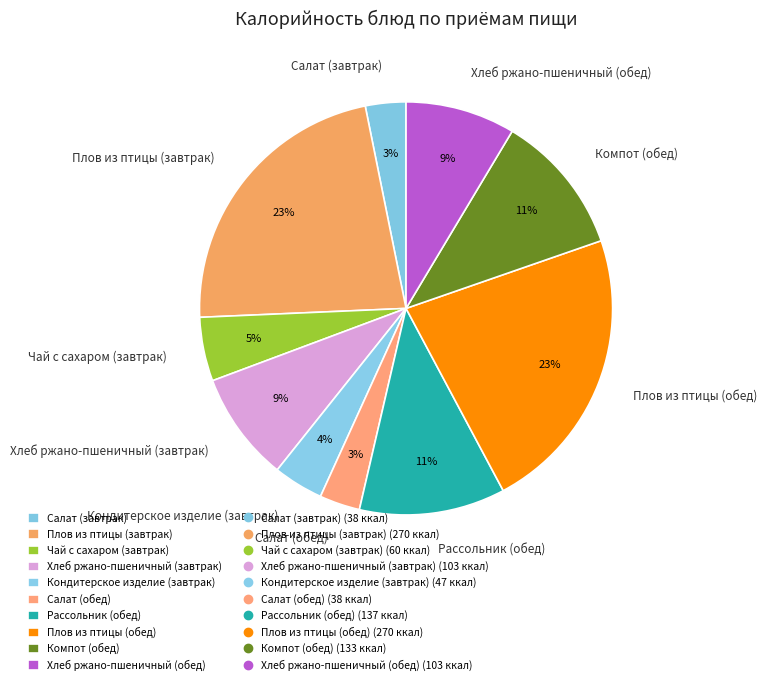

True or false: Компот (обед) accounts for 11% of the total.

True